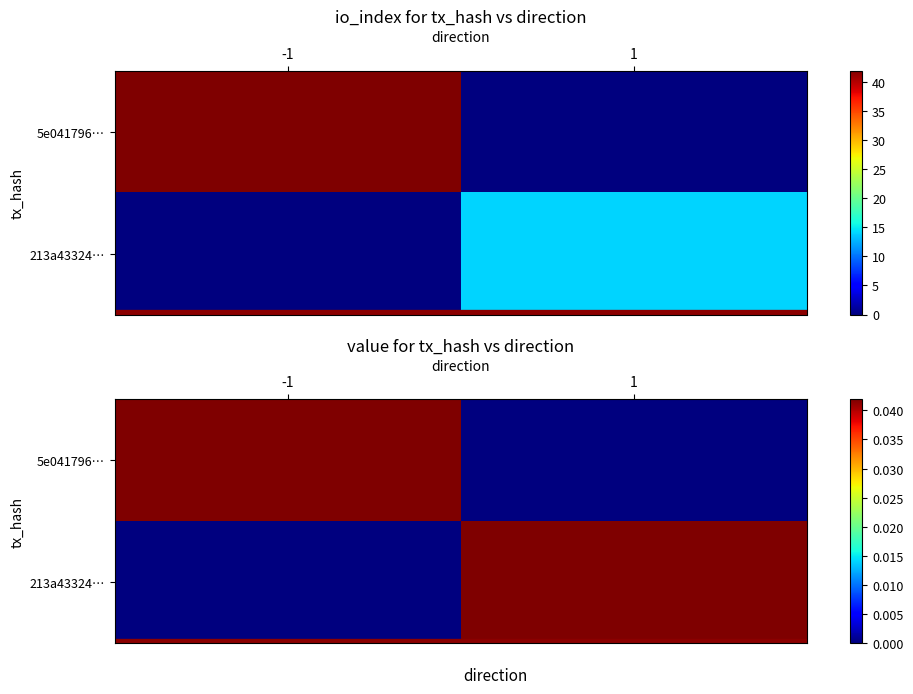

True or false: 5e041796… has a value of 0.0 at 1.

False